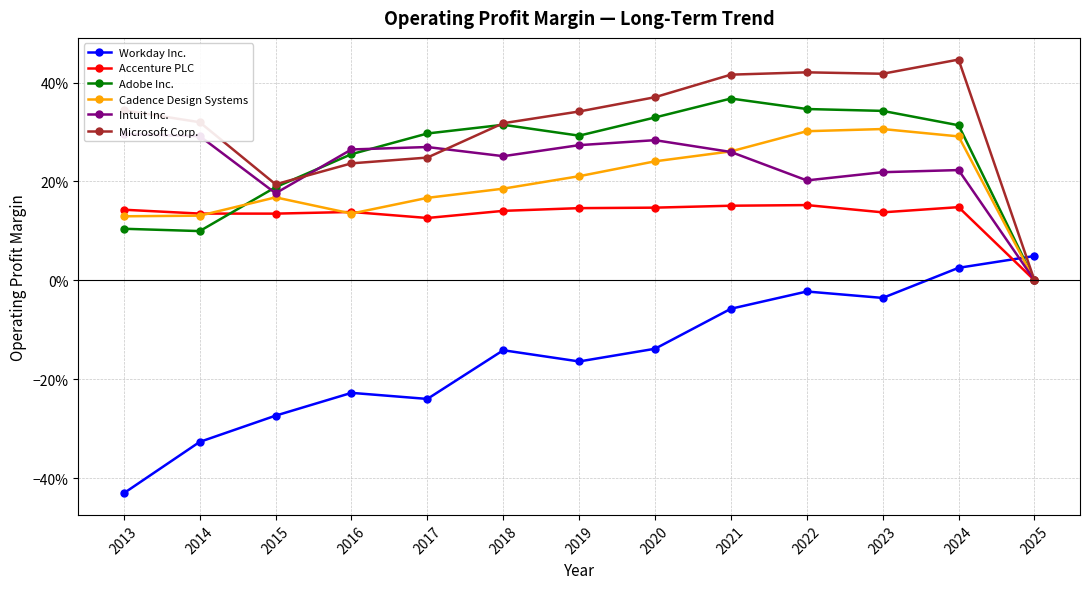

True or false: Intuit Inc. has a value of 0.2 at 2015.

True